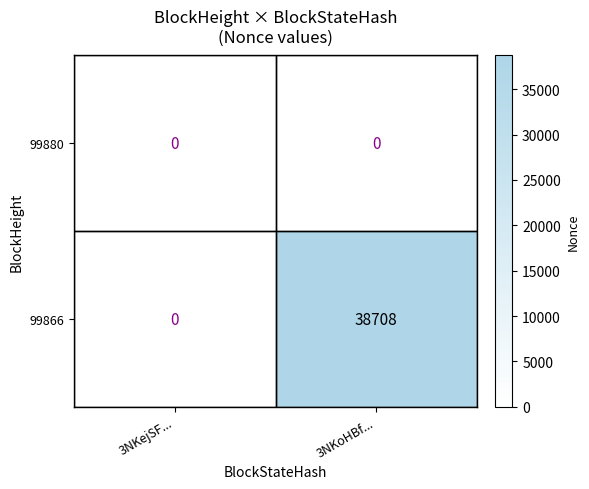

Which series changed the most between 3NKejSF... and 3NKoHBf...?

99866